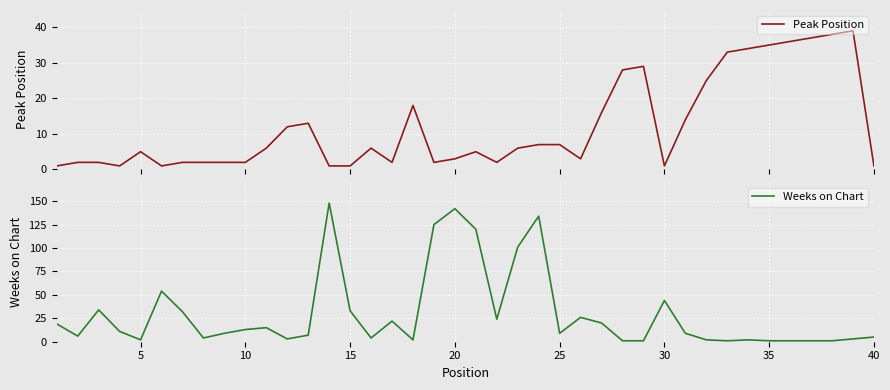

True or false: Weeks on Chart has more than 1 interior local peaks.

True